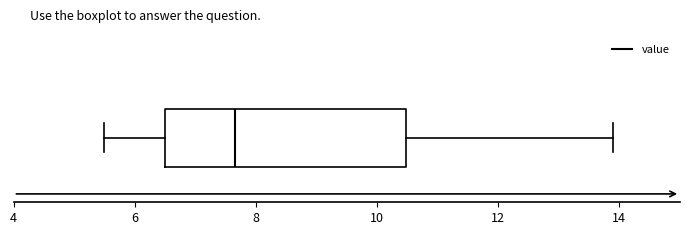

Read this box plot against the x-axis: the position of the median line, the range covered by the box, and the ends of both whiskers. The values are not printed on the chart, so give them approximately, as read against the axis.

median 7.6, box 6.6 to 10.4, whiskers 5.6 to 14.0